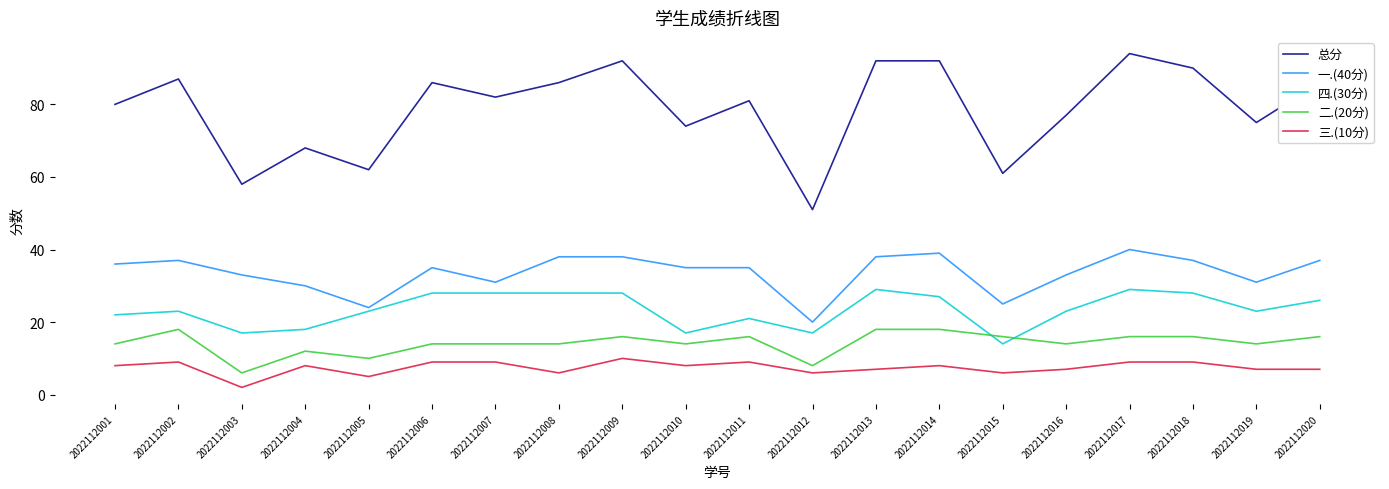

What is the lowest value of the 二.(20分) series?

6